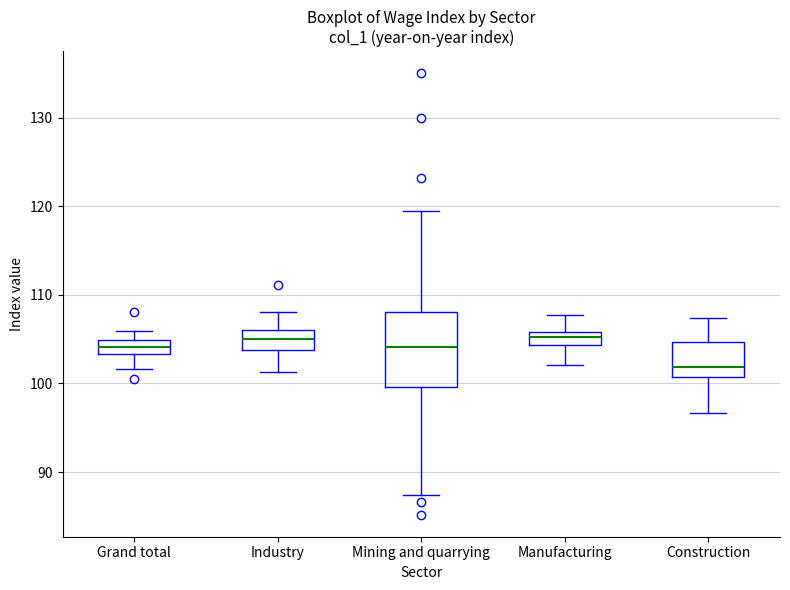

Where is the lower edge of the box for Construction on the y-axis? The values are not printed on the chart, so give them approximately, as read against the axis.

101